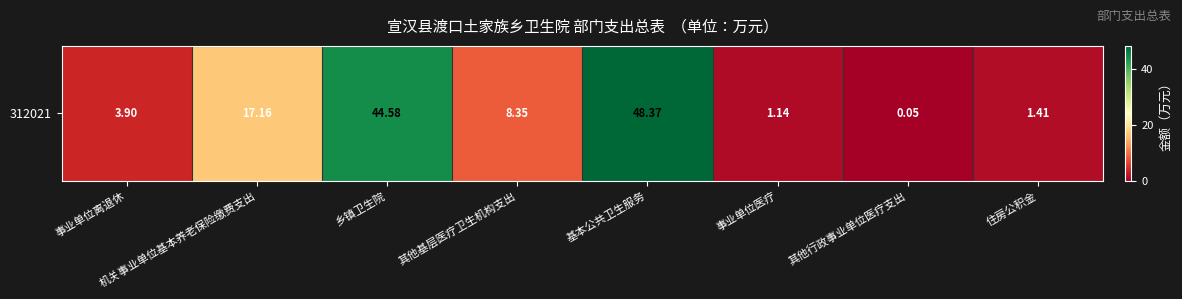

Reading right to left, transcribe all the data shown in this chart.

1.4	0.1	1.1	48.4	8.3	44.6	17.2	3.9